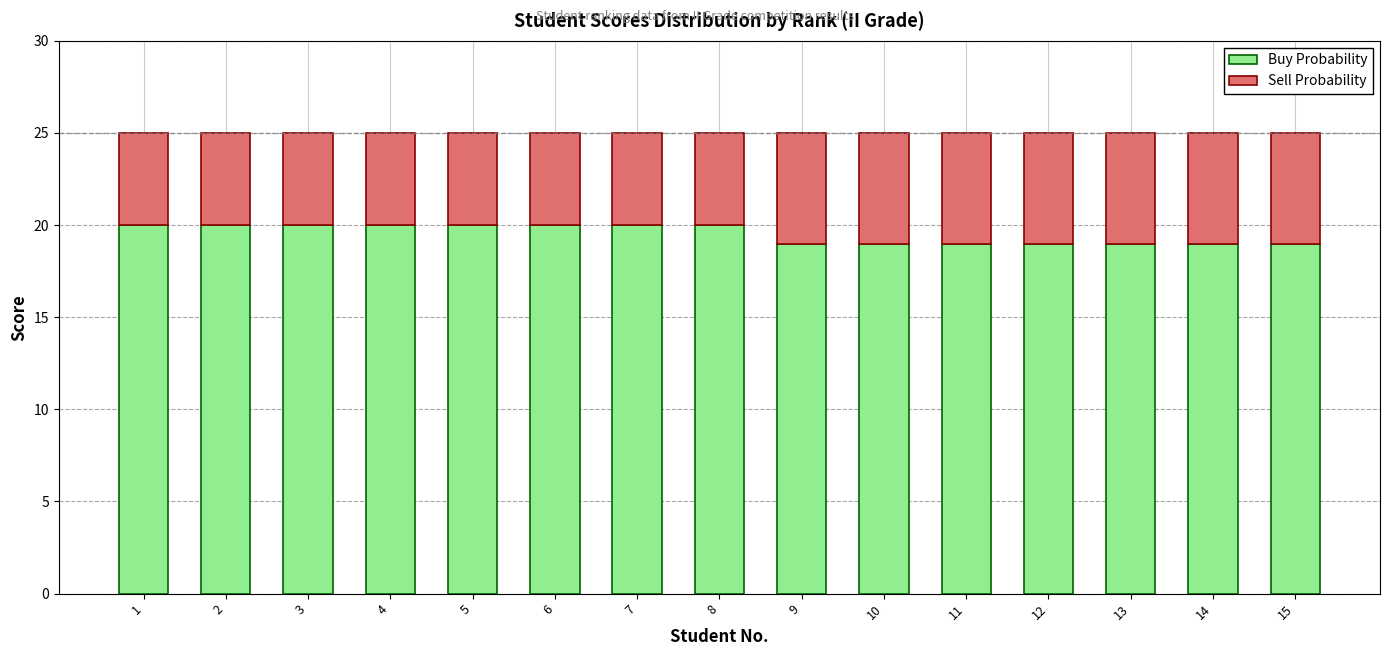

How many data points in Buy Probability are less than 20?

7